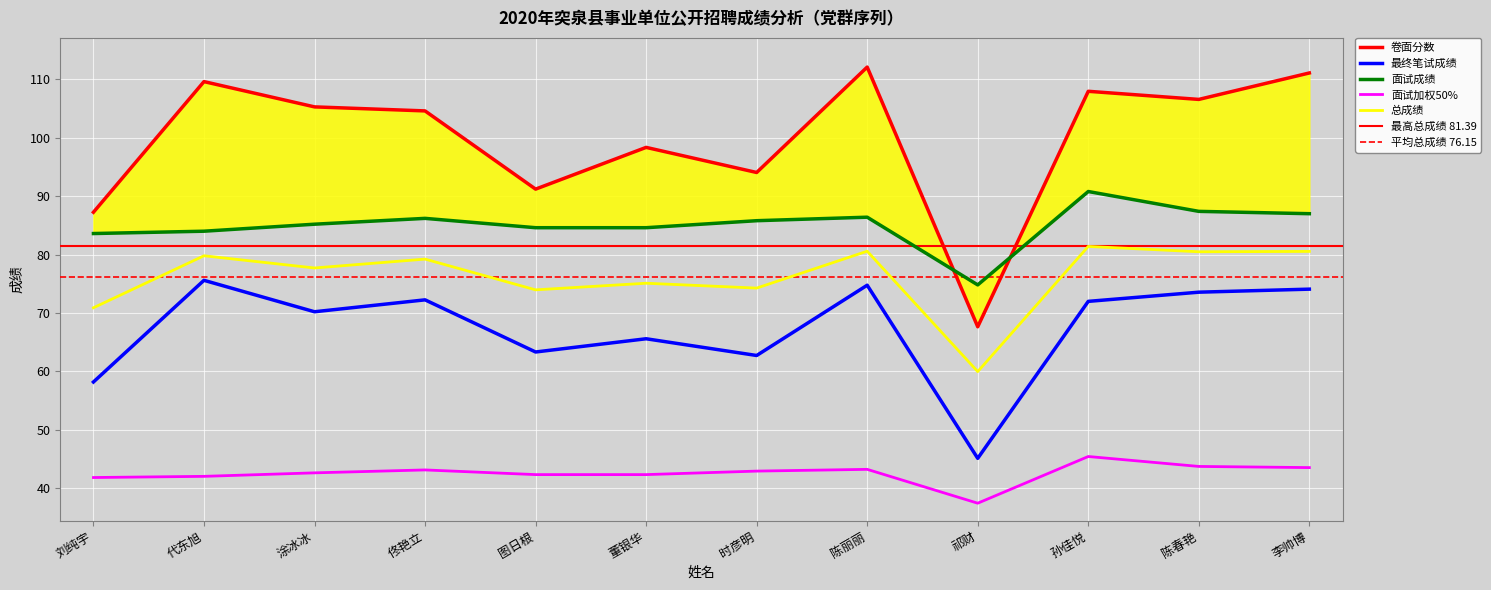

At how many categories does at least one series exceed 42?

12